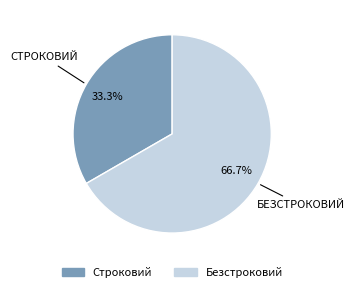

Rank the categories by value from lowest to highest.

Строковий, Безстроковий